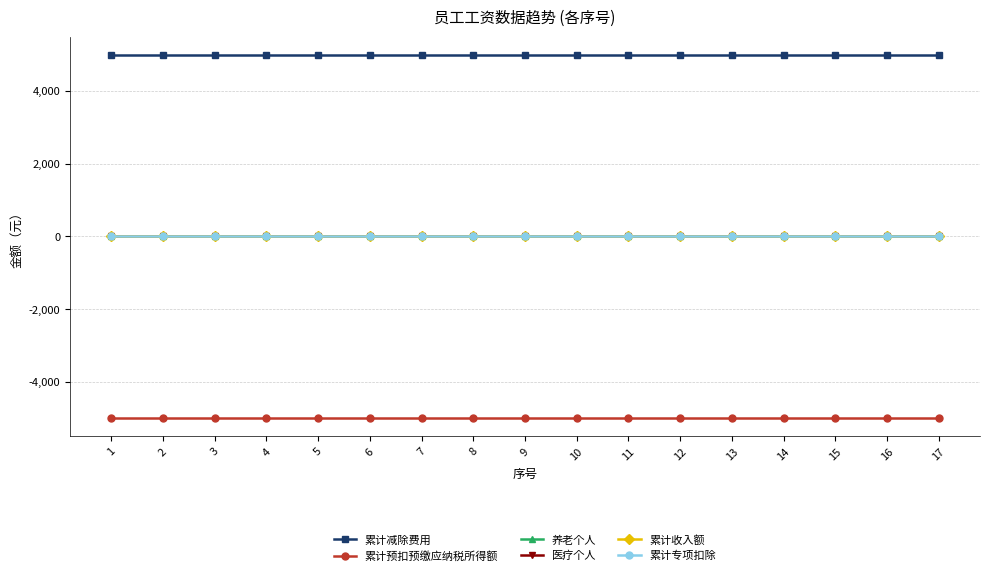

Is this an area chart (filled region under the line)?

No